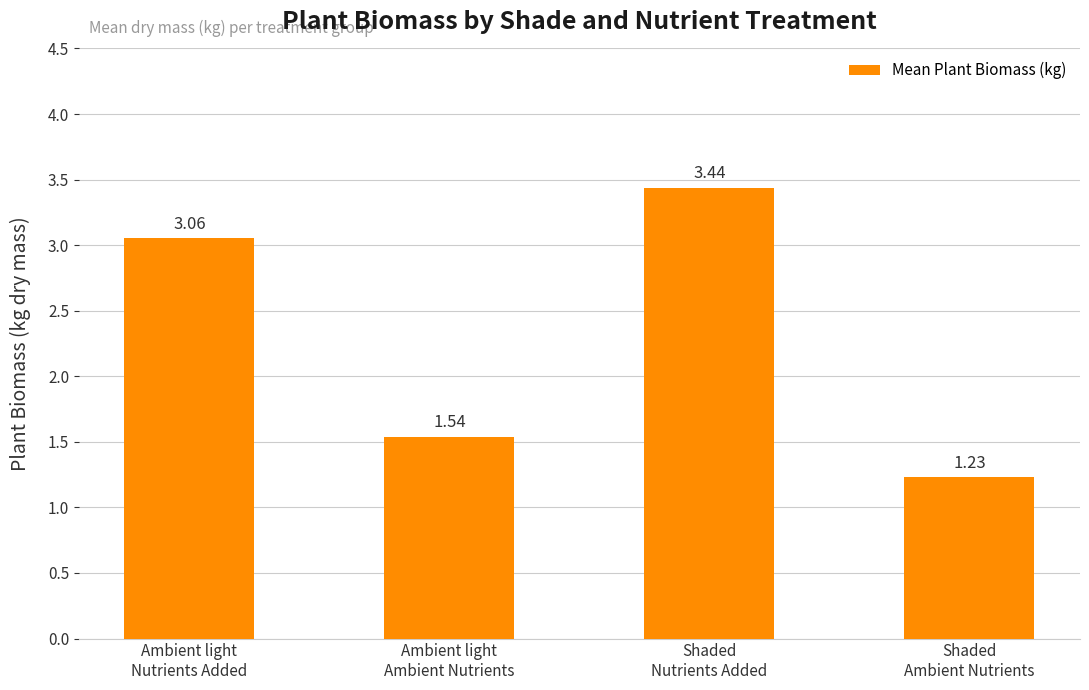

Between Shaded
Ambient Nutrients and Ambient light
Ambient Nutrients, which is larger?

Ambient light
Ambient Nutrients